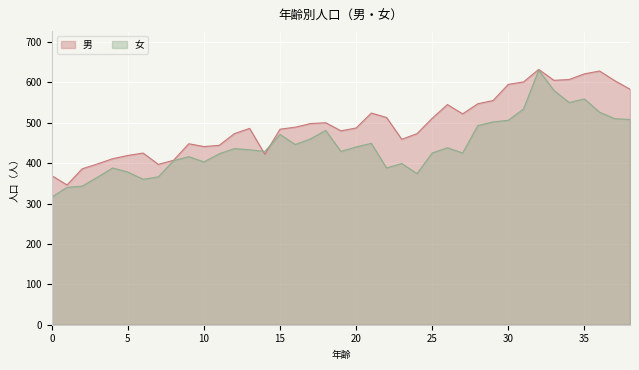

Which series changed the most between 15 and 22?

女